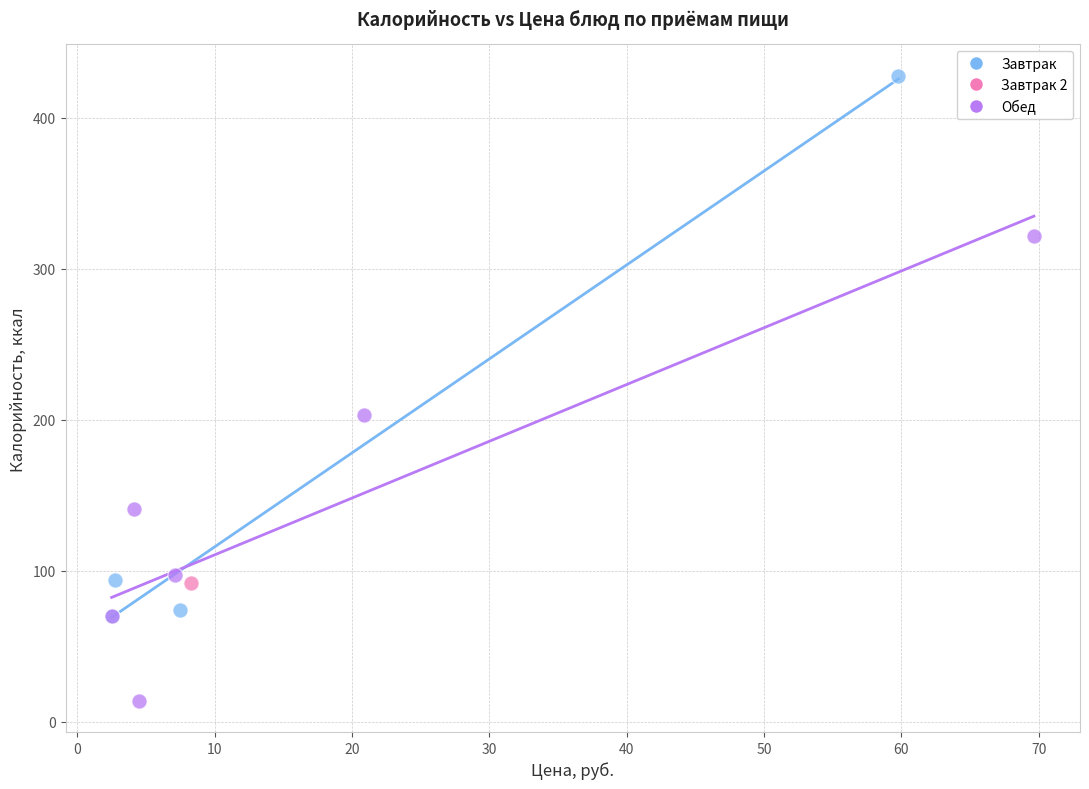

What are all the series names shown in the legend?

Завтрак, Завтрак 2, Обед